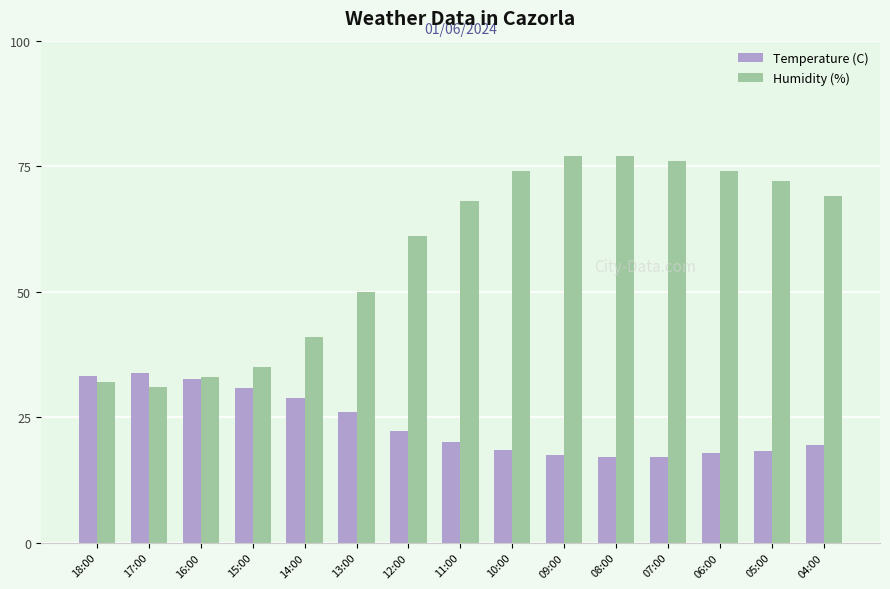

List the series in order of their overall mean, highest first.

Humidity (%), Temperature (C)